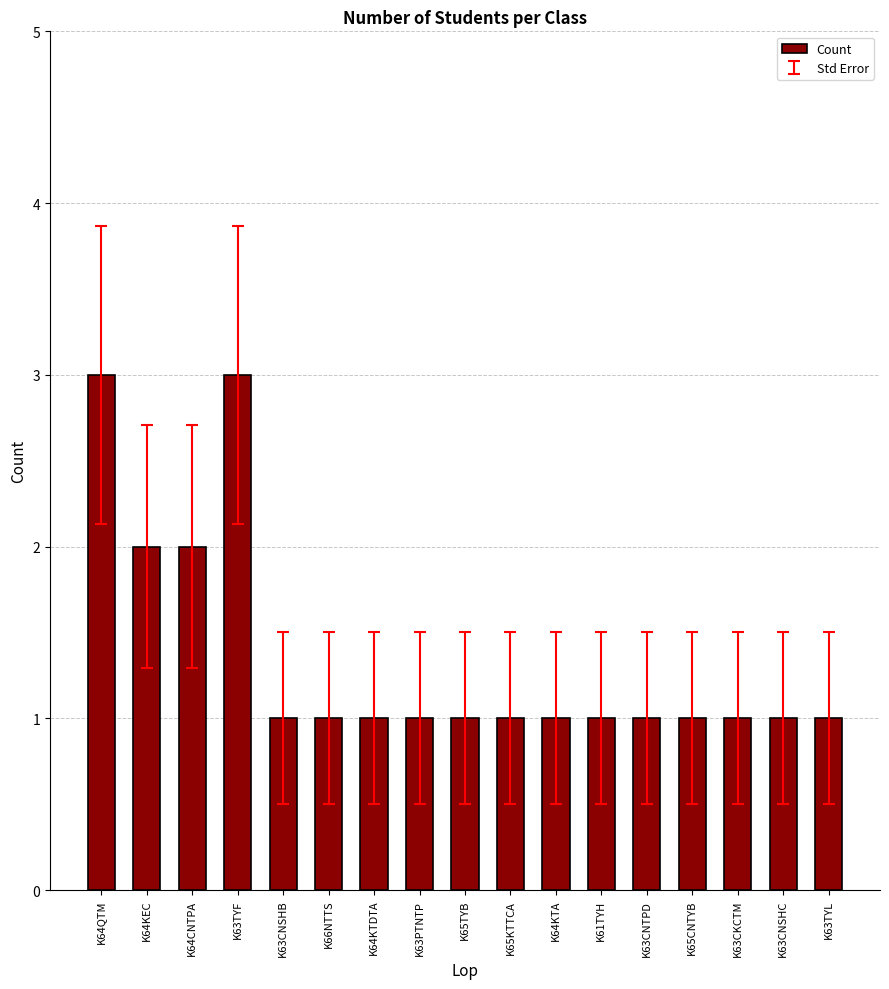

Does the chart contain stacked bars?

No